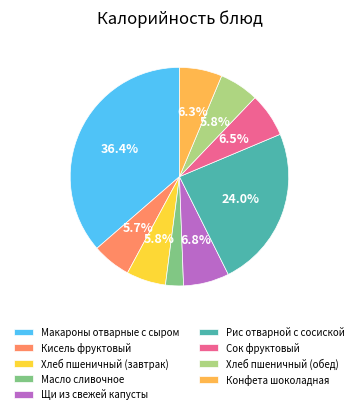

How many slices are in this pie chart?

9